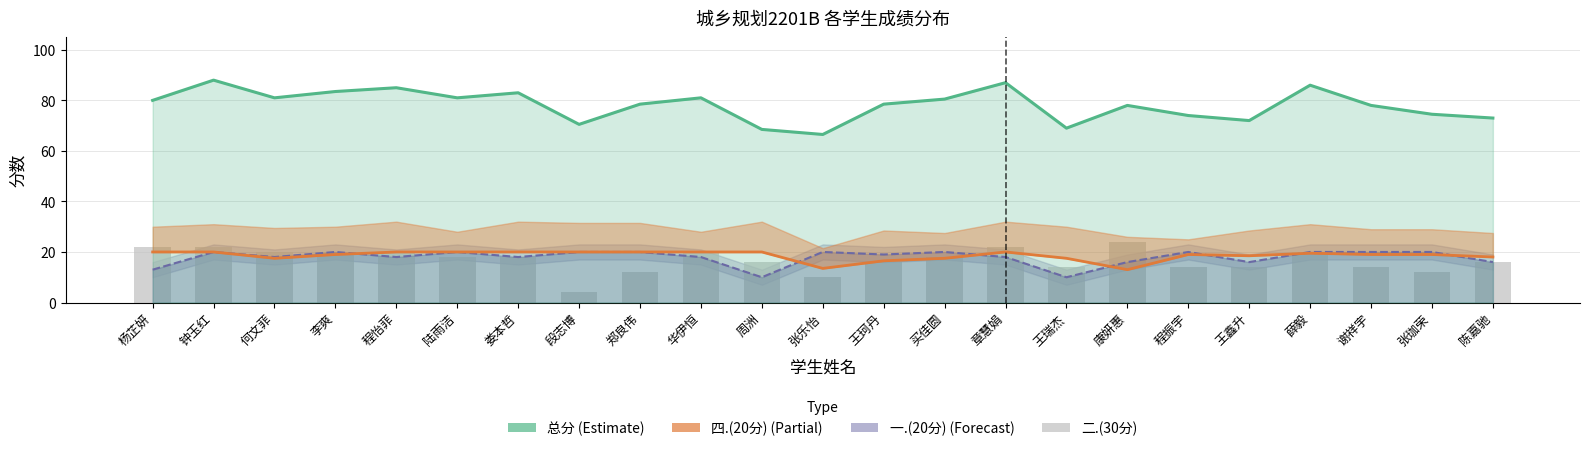

What value does the 一.(20分) (Forecast) series have at 张乐怡?

20.0